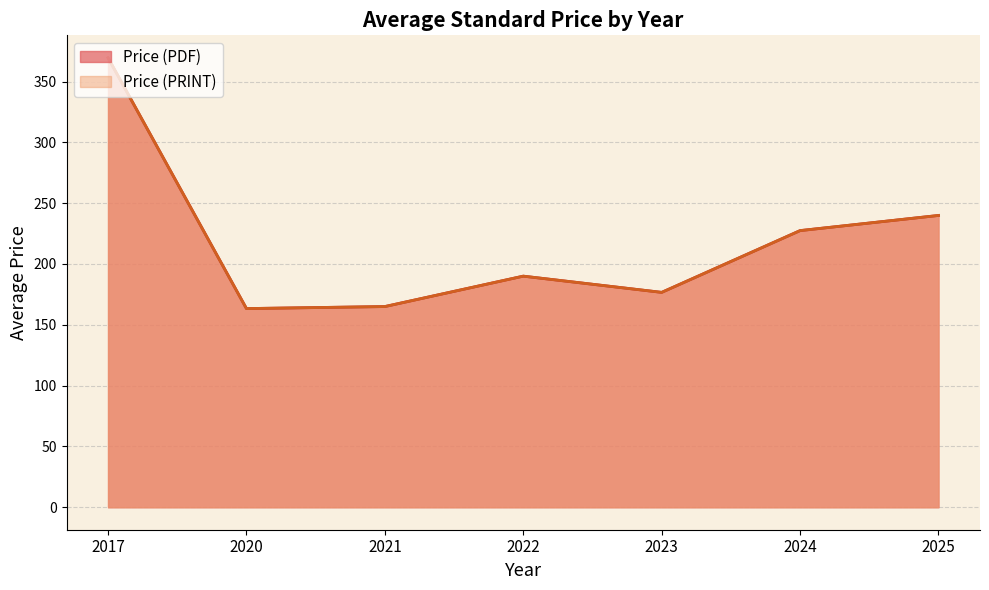

How many lines are shown in the chart?

2